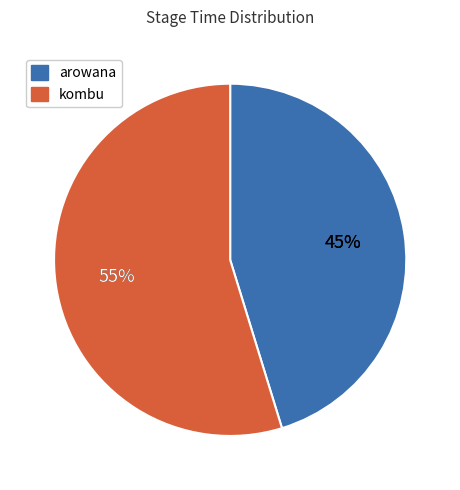

How many slices are in this pie chart?

2